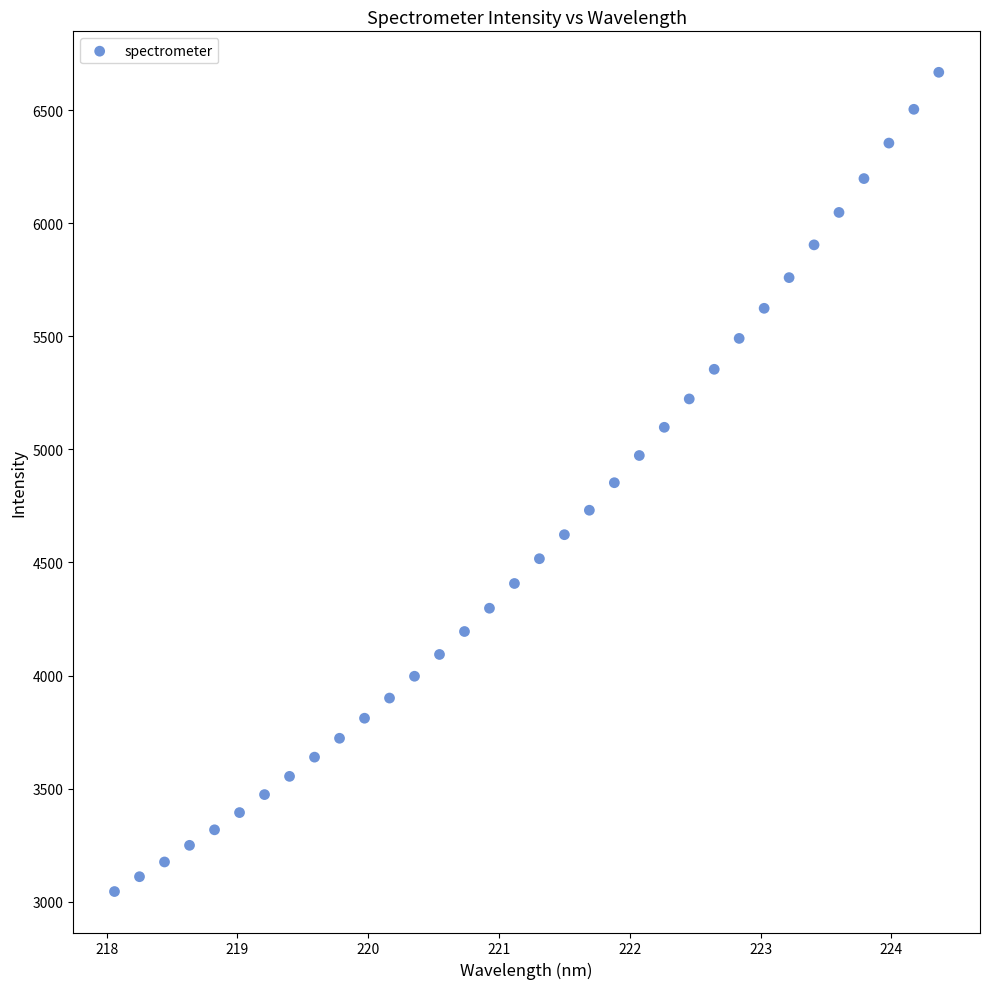

What is the range of X values (max minus min)?

6.3